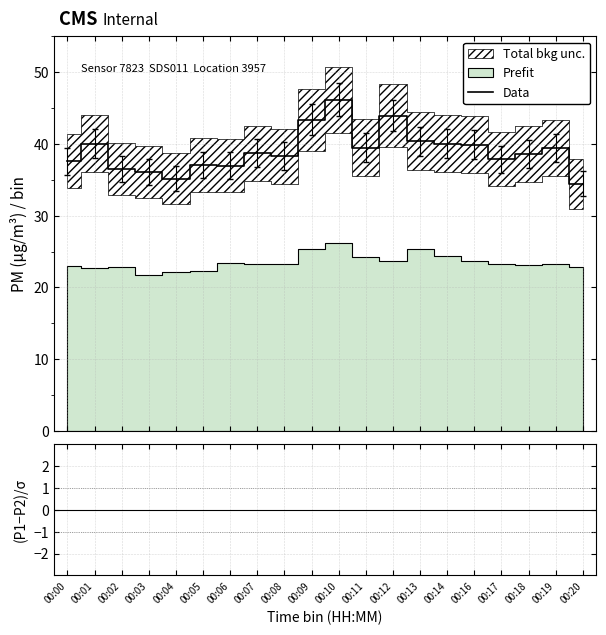

Read the Data value at 00:18.

38.6